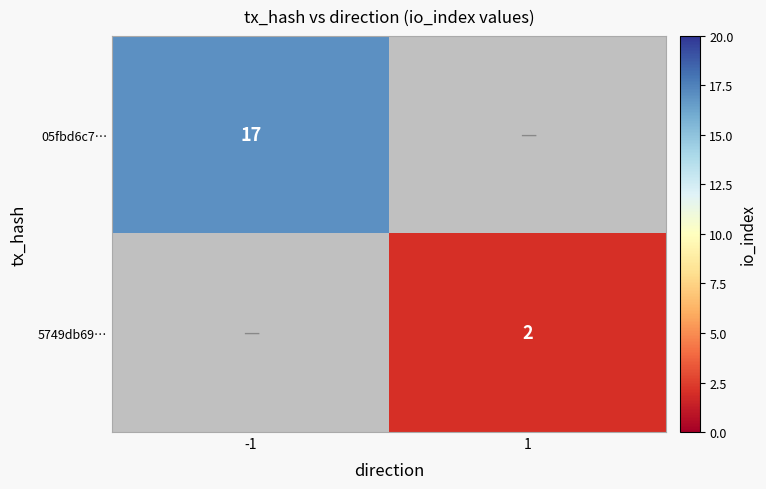

Is it true that 05fbd6c7… equals 17 at -1?

True